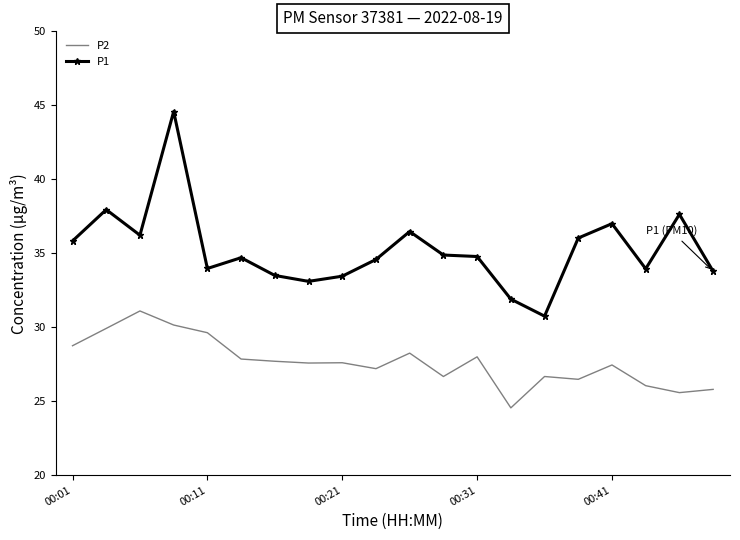

Rank the series by their maximum value, from lowest to highest.

P2, P1